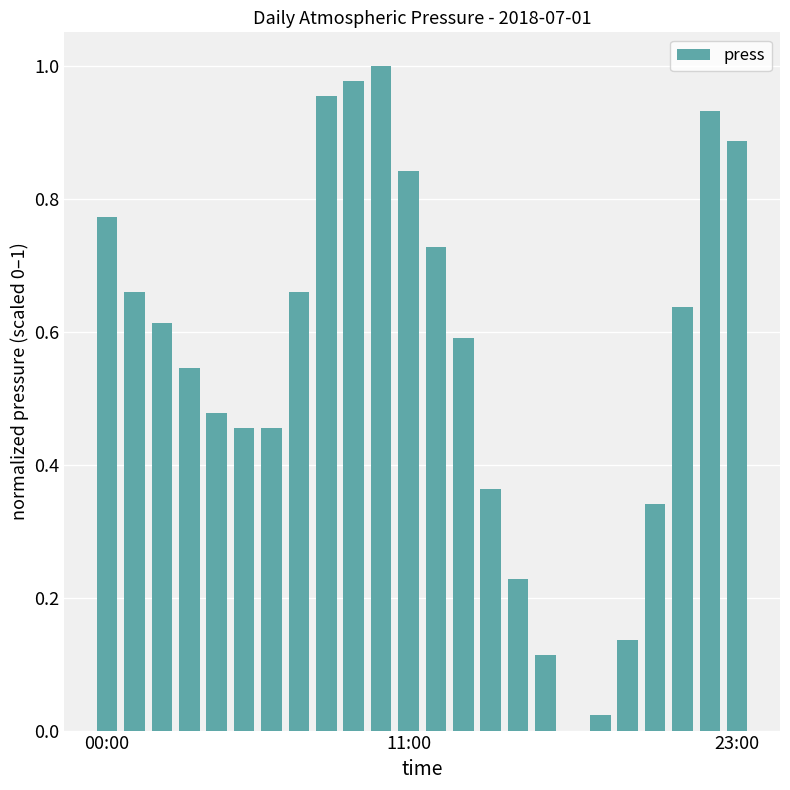

What is the sum of all values?

13.4